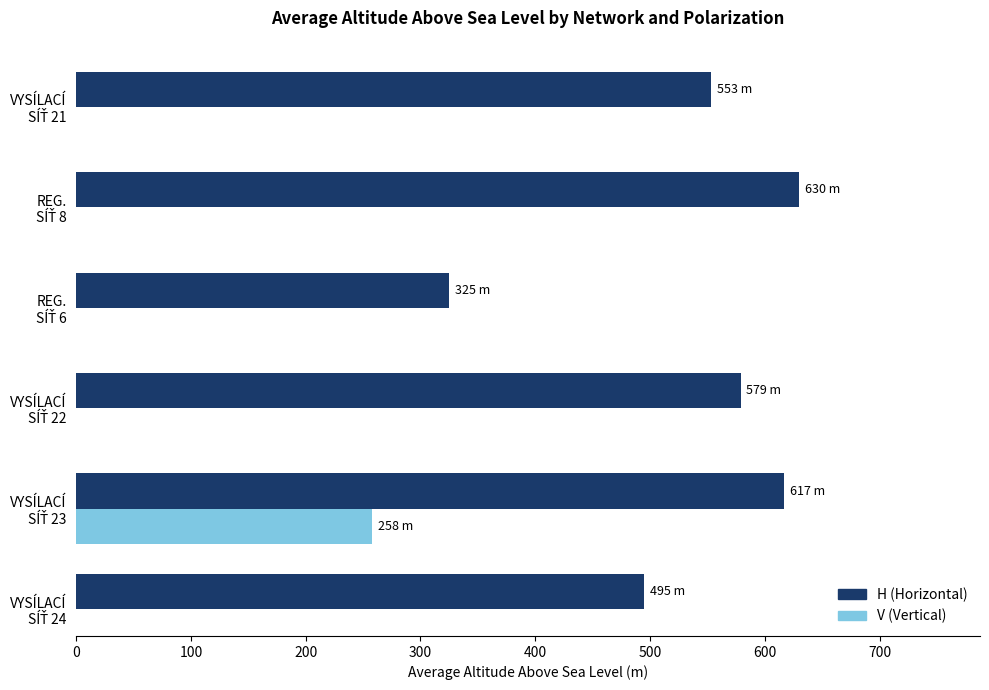

At how many categories does at least one series exceed 588?

2